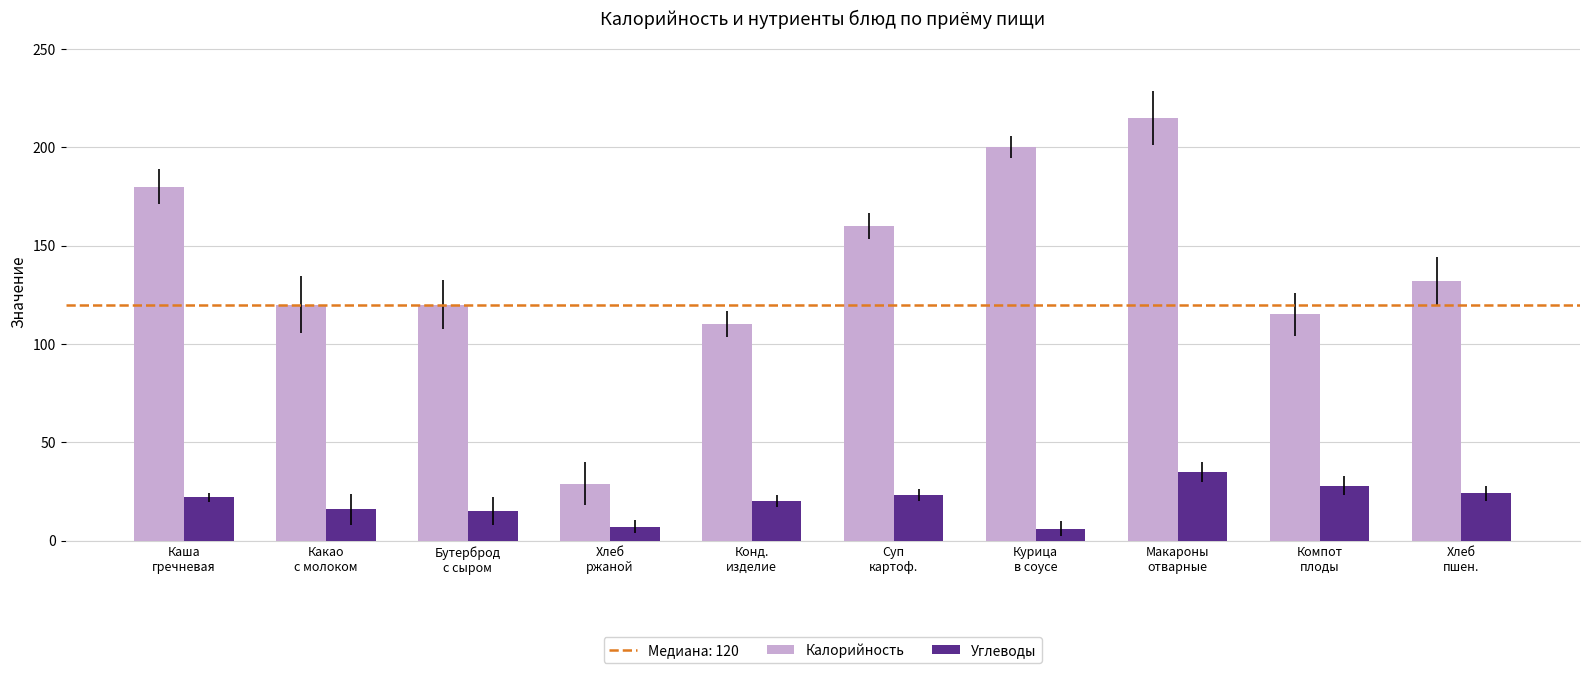

What is the smallest value displayed?

6